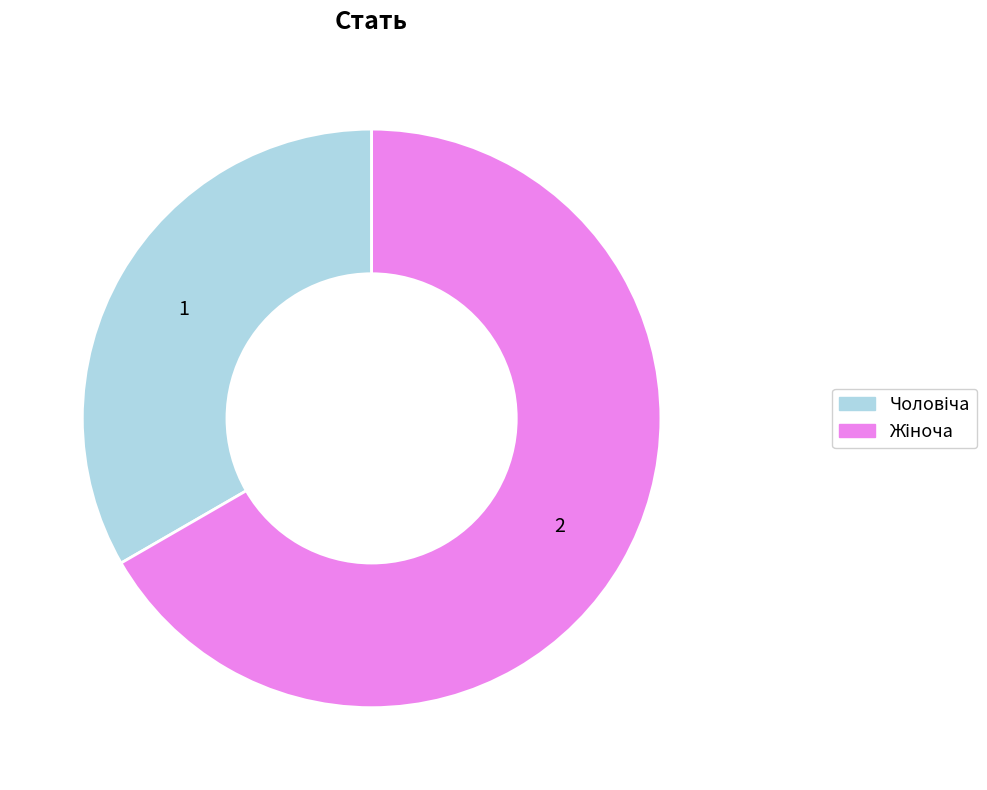

Is there a majority slice in this chart?

Yes